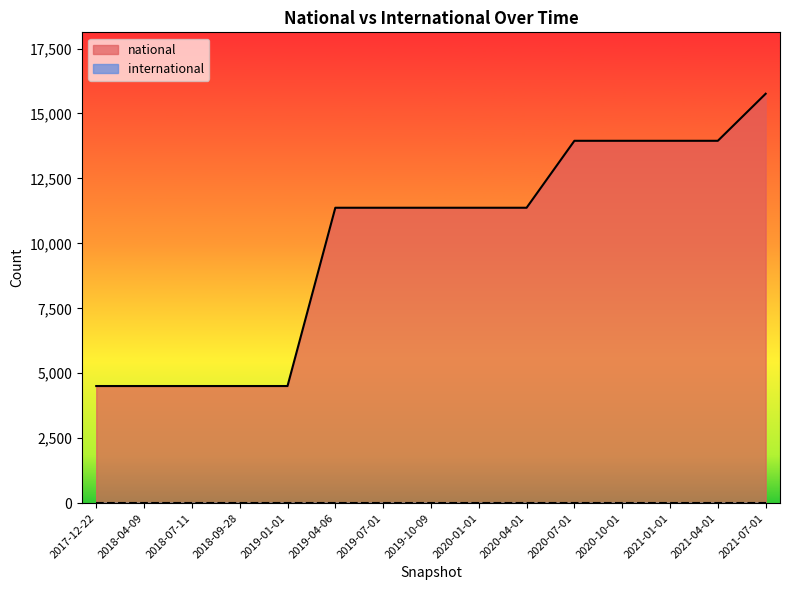

What is the label of the 3rd point from the left?

2018-07-11